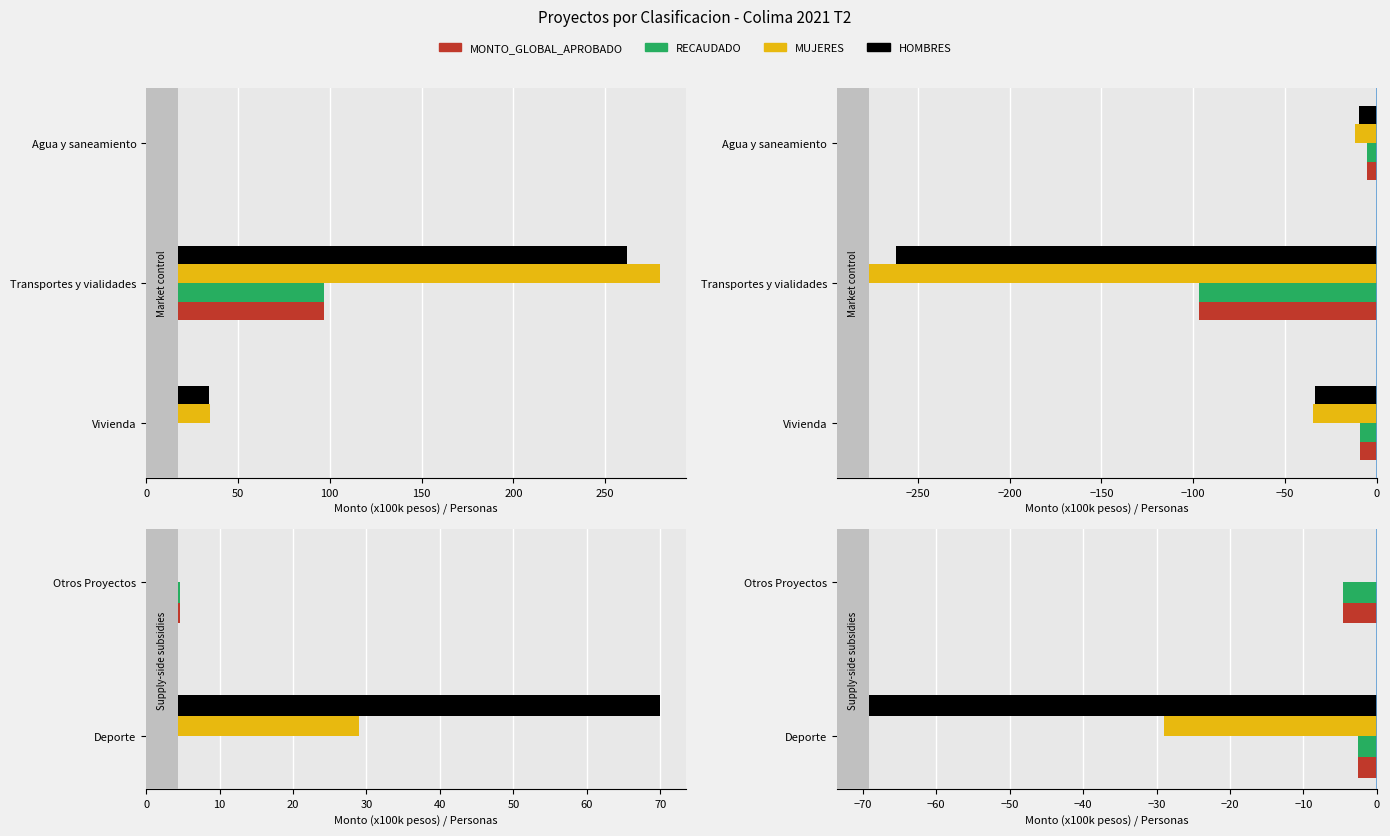

Is the value of RECAUDADO at 50 greater than the value of HOMBRES at 50?

No